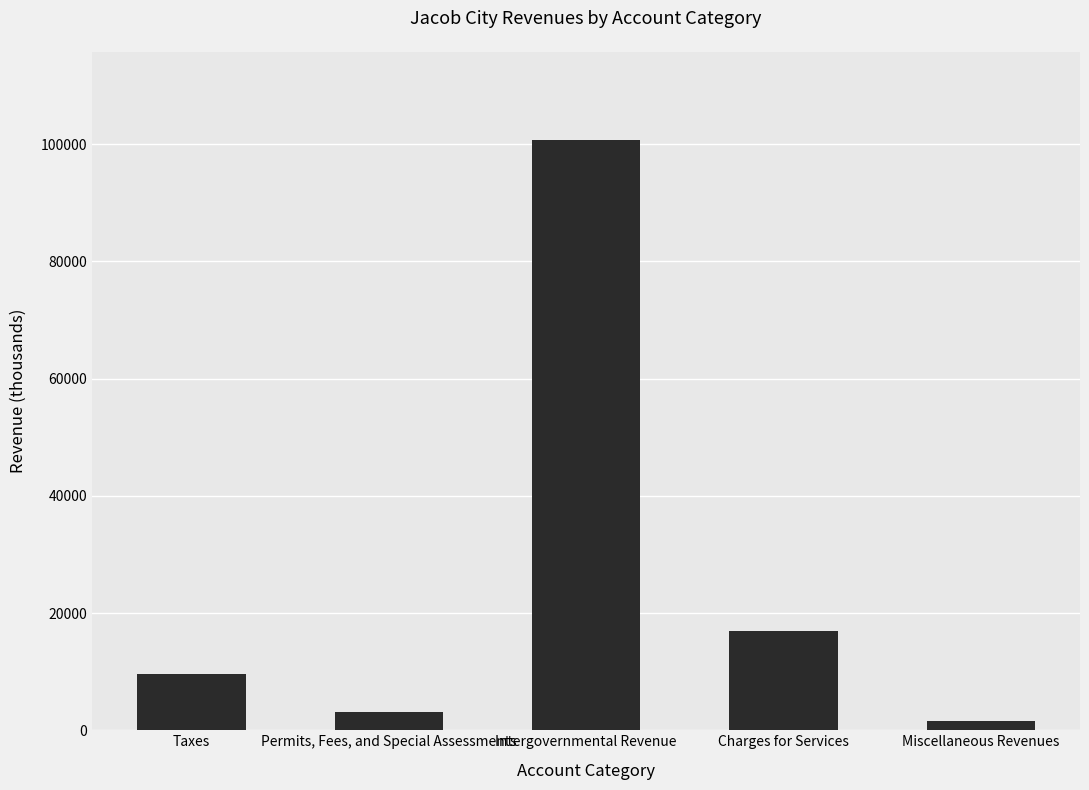

Which label corresponds to the smallest value in the chart?

Miscellaneous Revenues